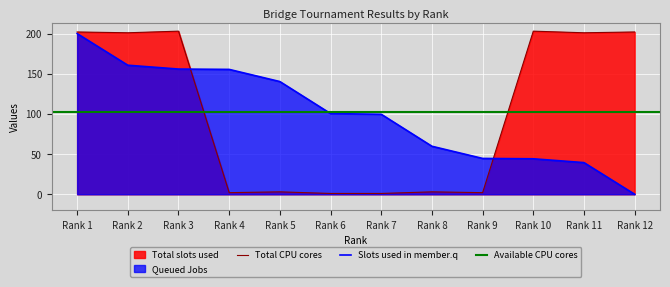

True or false: Slots used in member.q has a value of 22.7 at Rank 7.

False